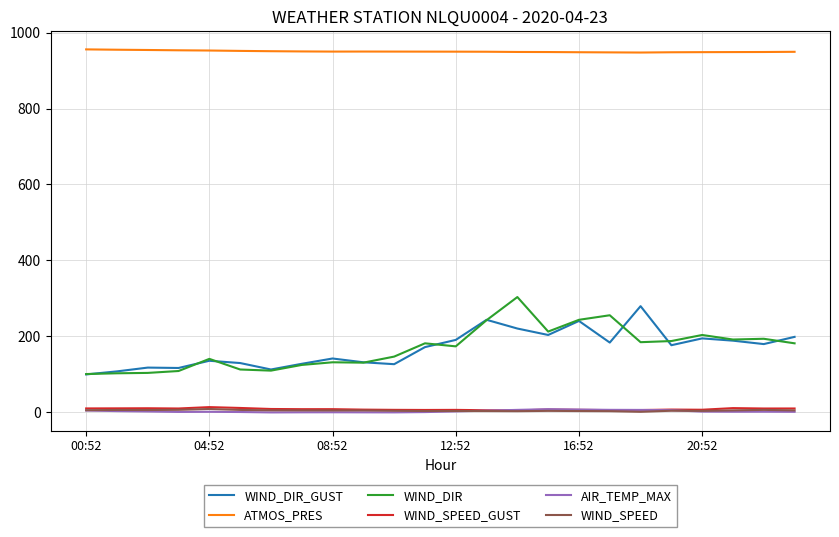

Which series has the largest total across all categories?

ATMOS_PRES